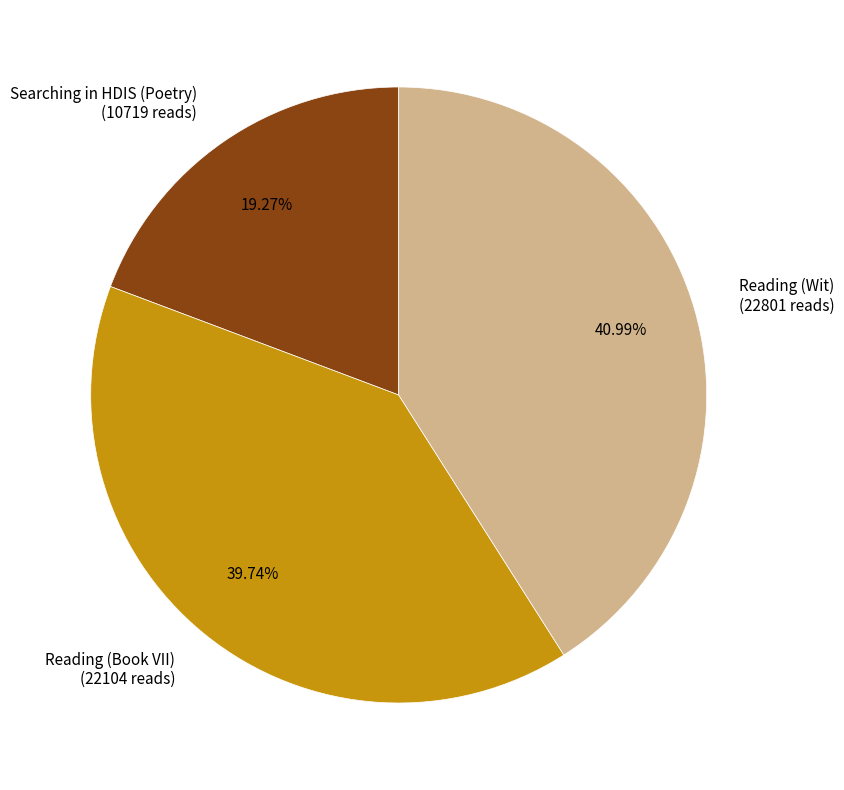

Do Reading (Wit) and Reading (Book VII) together represent more than half of the pie?

Yes